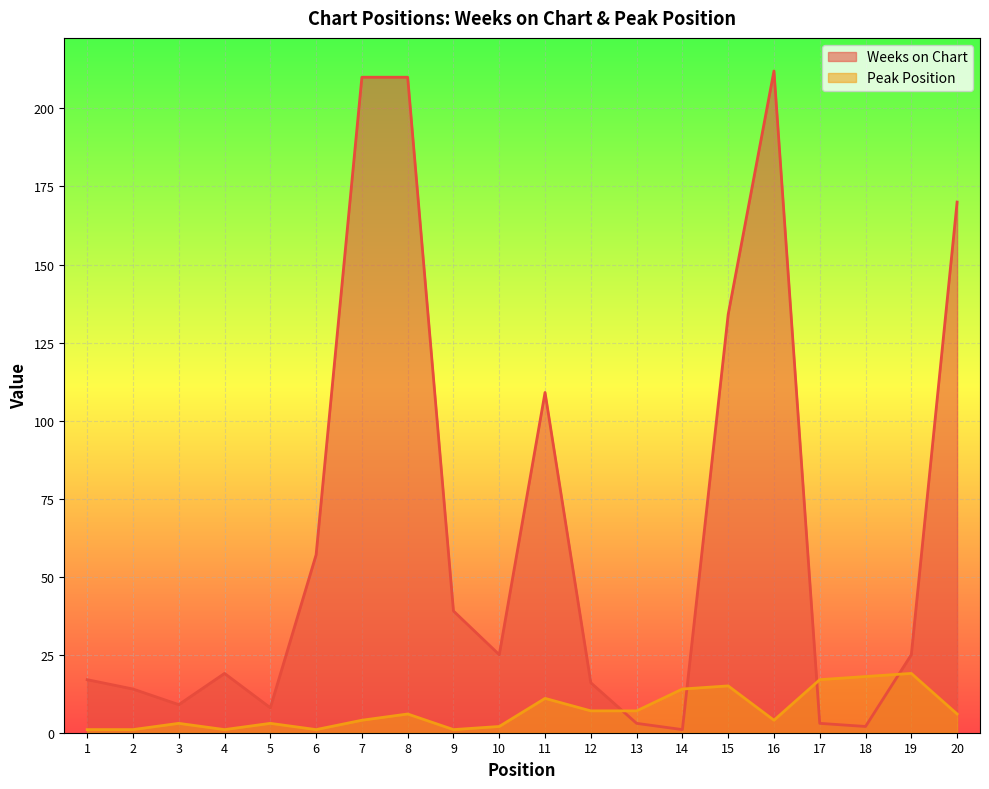

How many categories are shown in the chart?

20